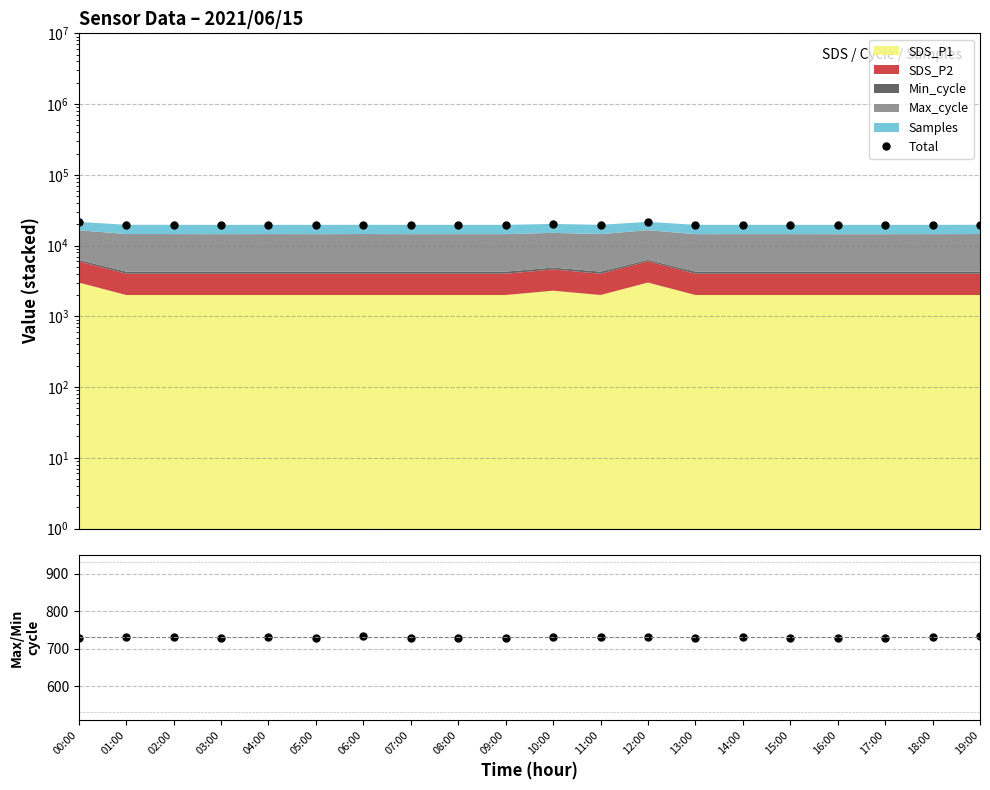

What is the average value of the Max/Min cycle series?

730.7